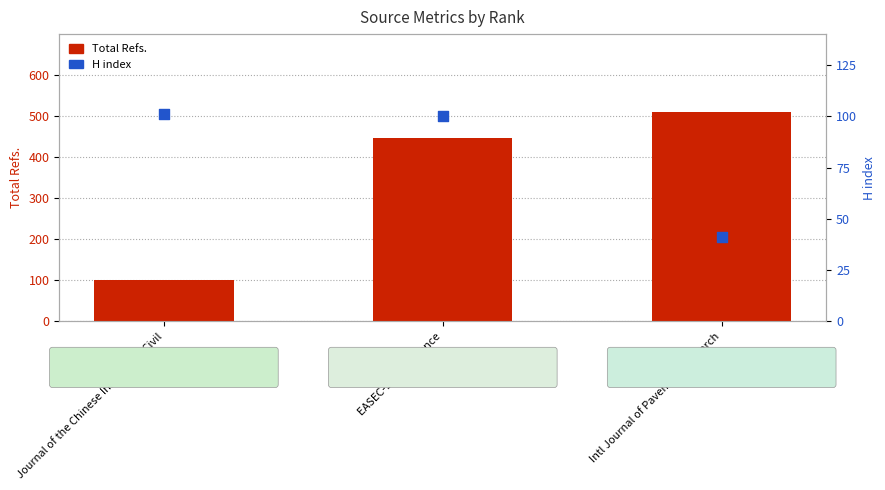

Which series has the largest Y range (max minus min)?

Total Refs.